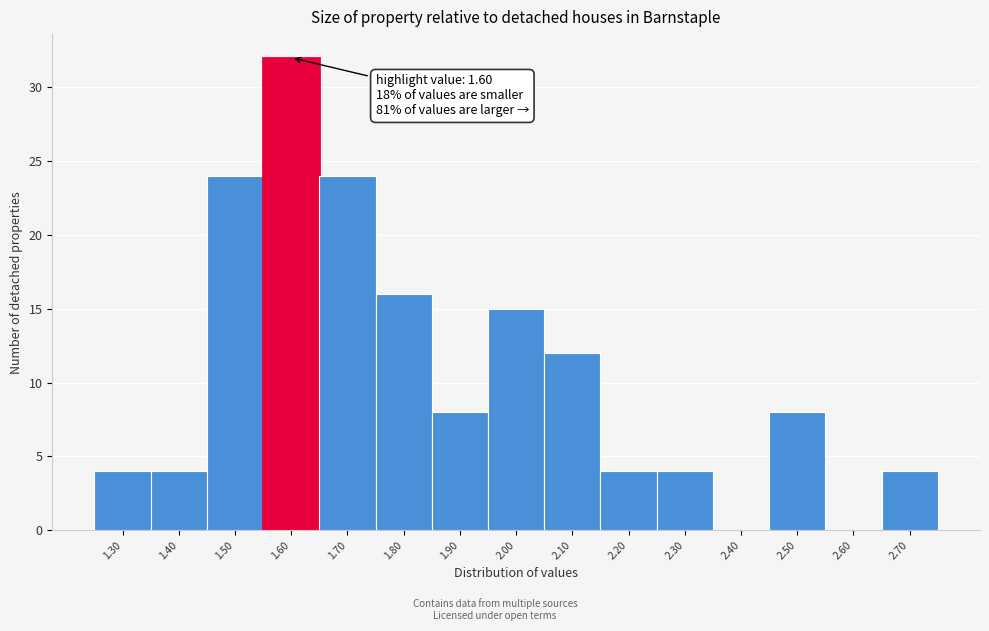

Over which range of the x-axis is the bar tallest?

1.55 to 1.65